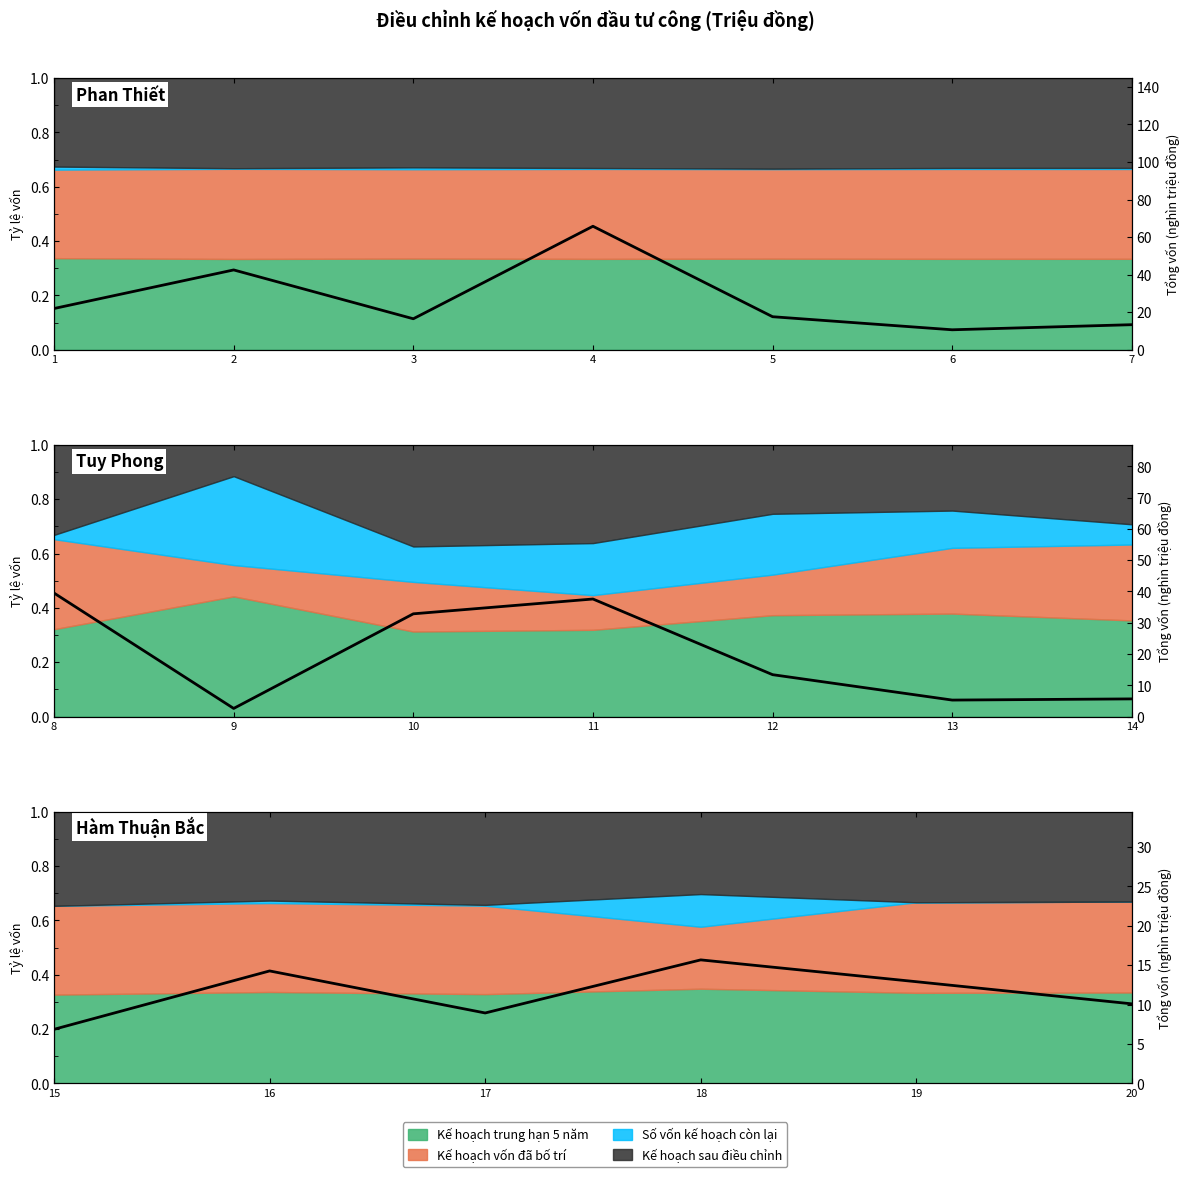

Count the number of categories in the chart.

6